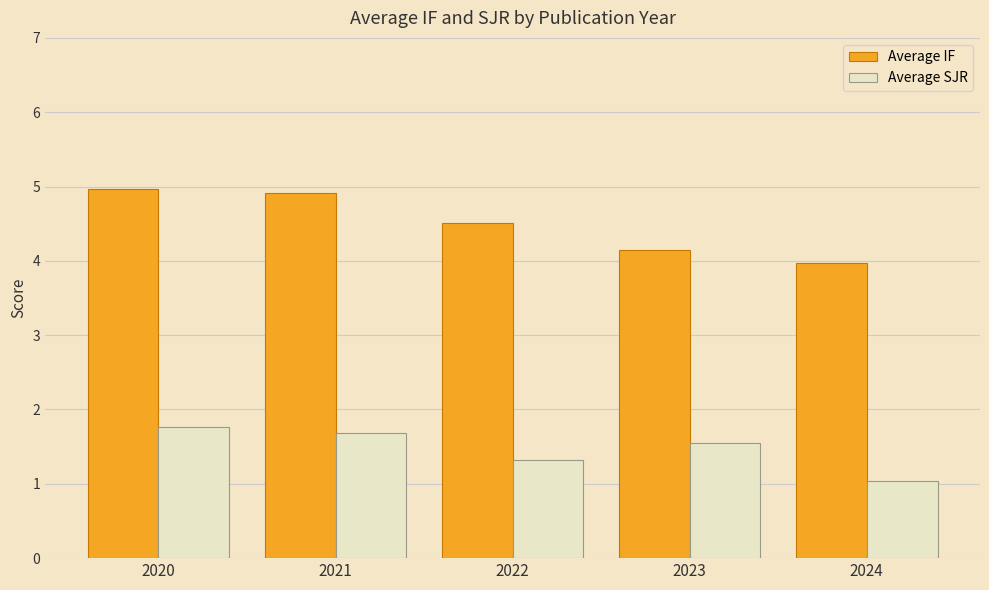

What is the sum of all Average IF values?

22.5